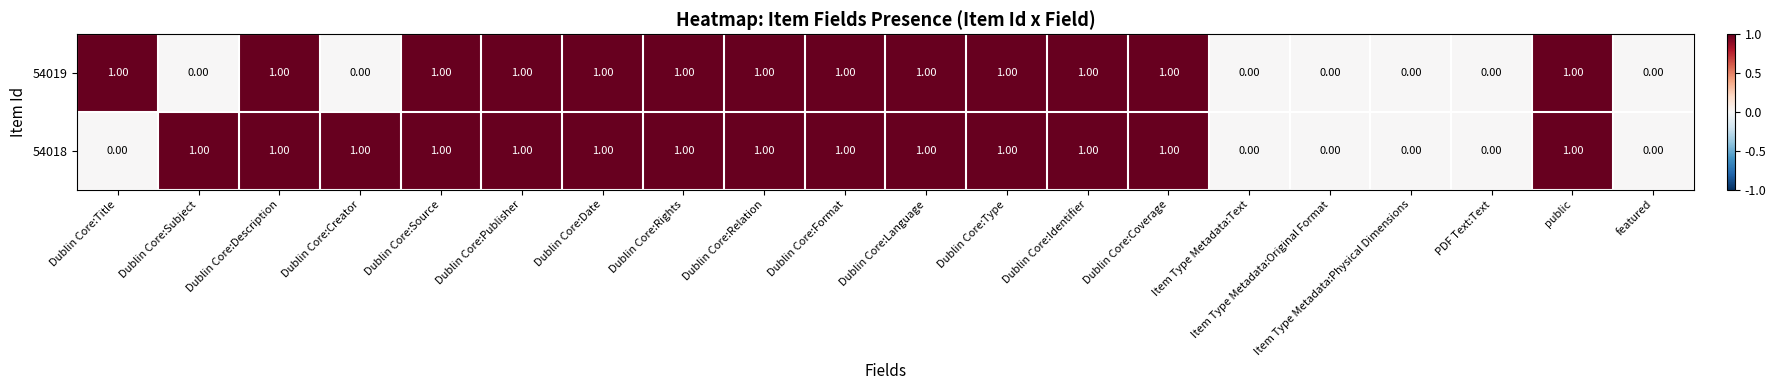

How many data points in 54018 are less than 1?

6